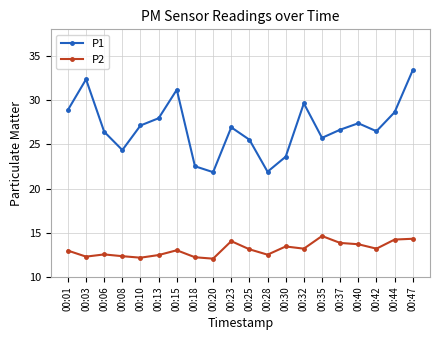

What are all the series names shown in the legend?

P1, P2